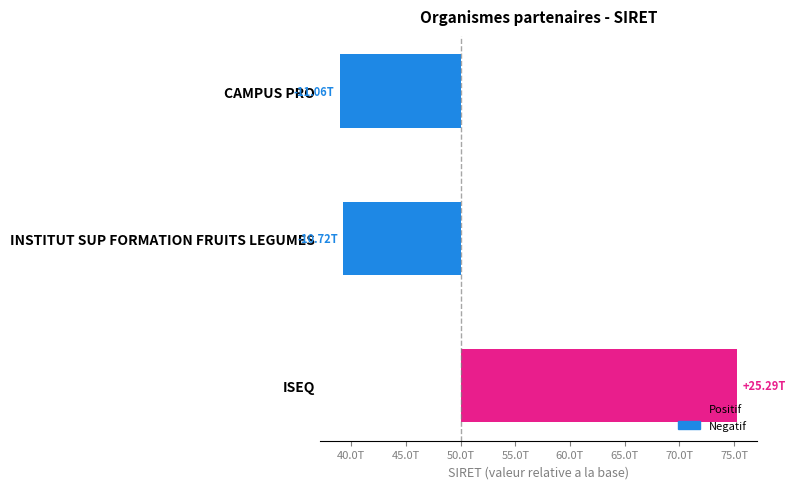

The value at CAMPUS PRO is -11062043899957. True or false?

True